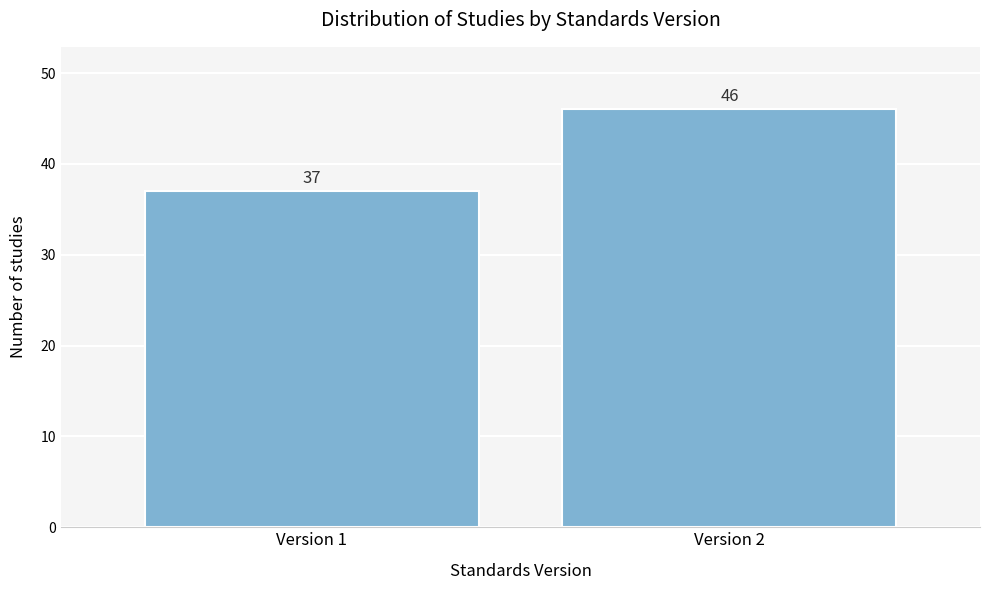

Reading right to left, what are all the values shown in this chart?

46	37